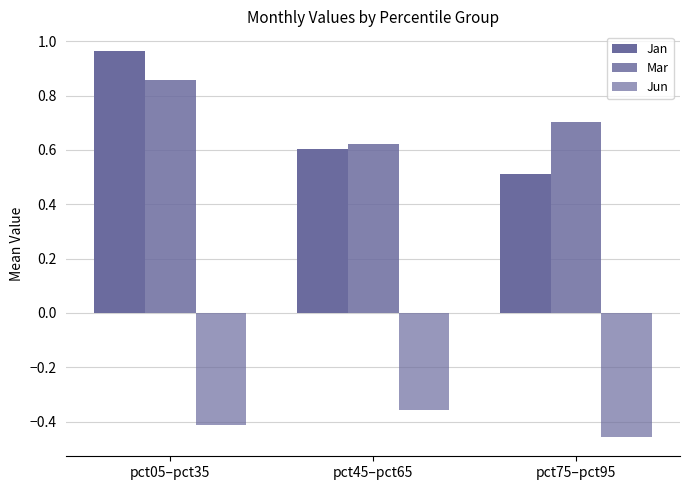

Does the chart contain any negative values?

Yes